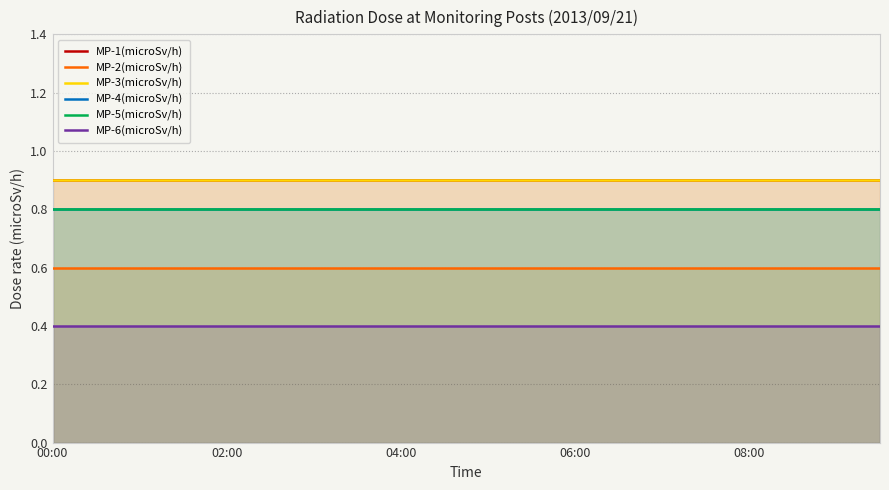

True or false: MP-1(microSv/h) has more than 1 points higher than both neighbors.

False